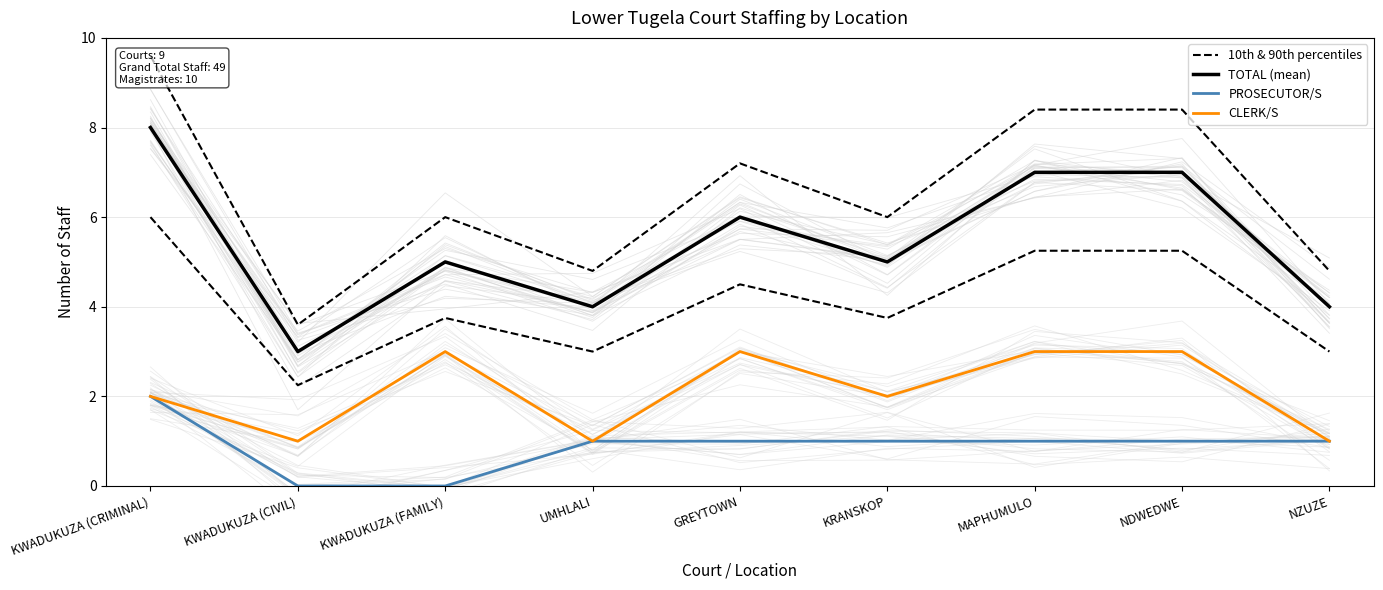

List the series in order of their overall mean, lowest first.

PROSECUTOR/S, CLERK/S, TOTAL (mean), 10th & 90th percentiles